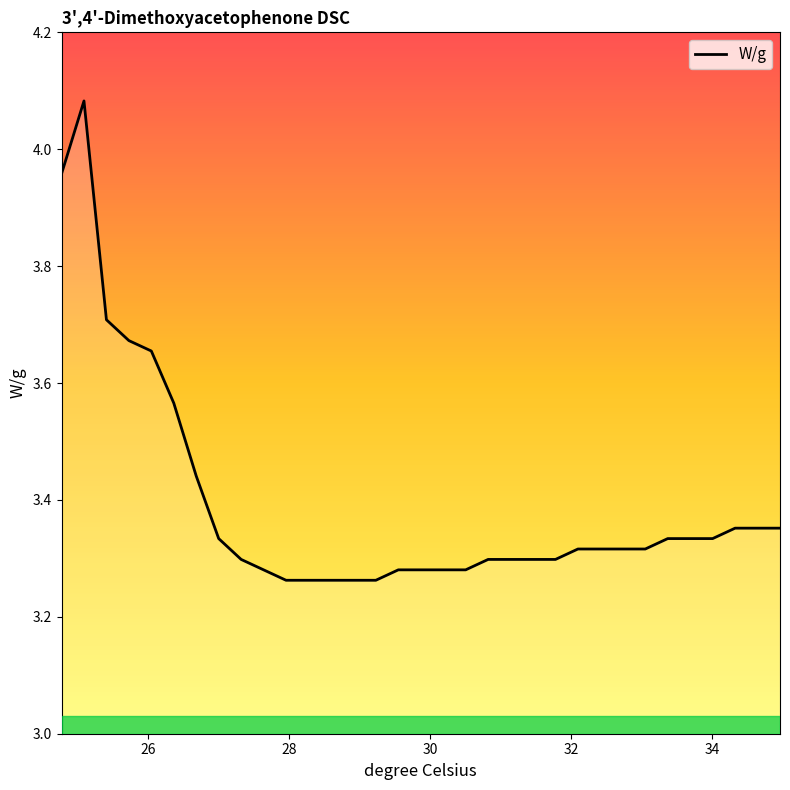

What is the value of the 10th point from the left?

3.3